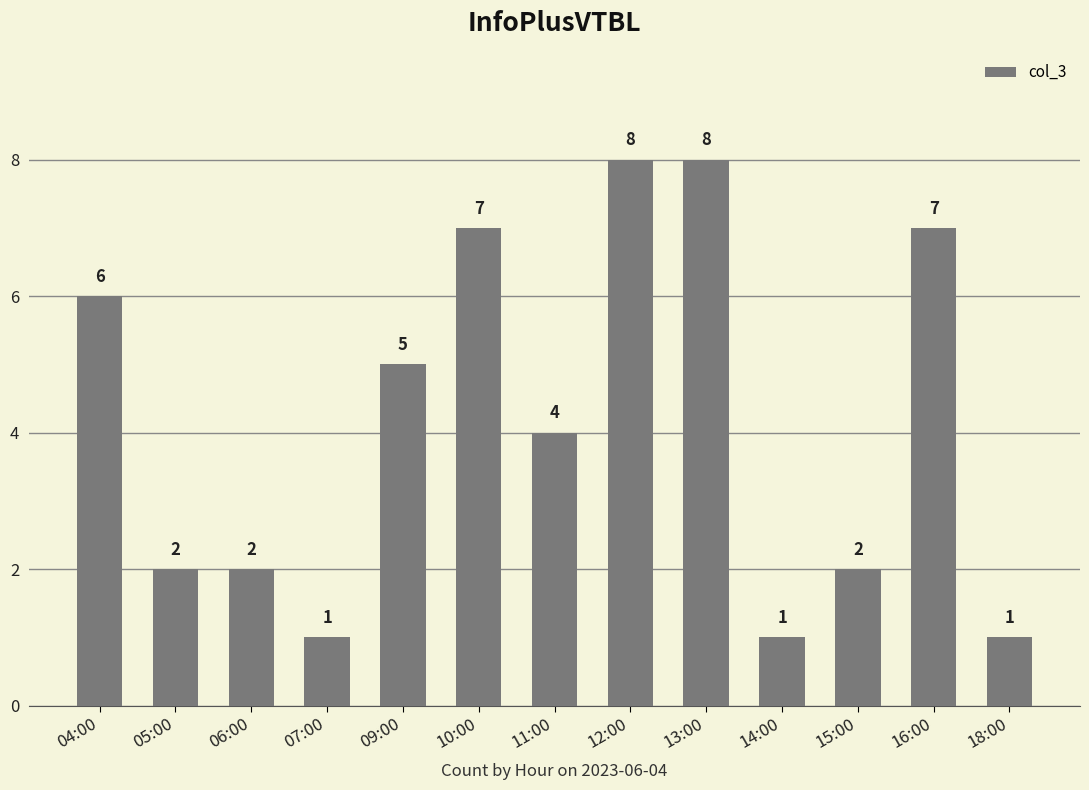

Are the bars grouped side by side (vs. stacked)?

No